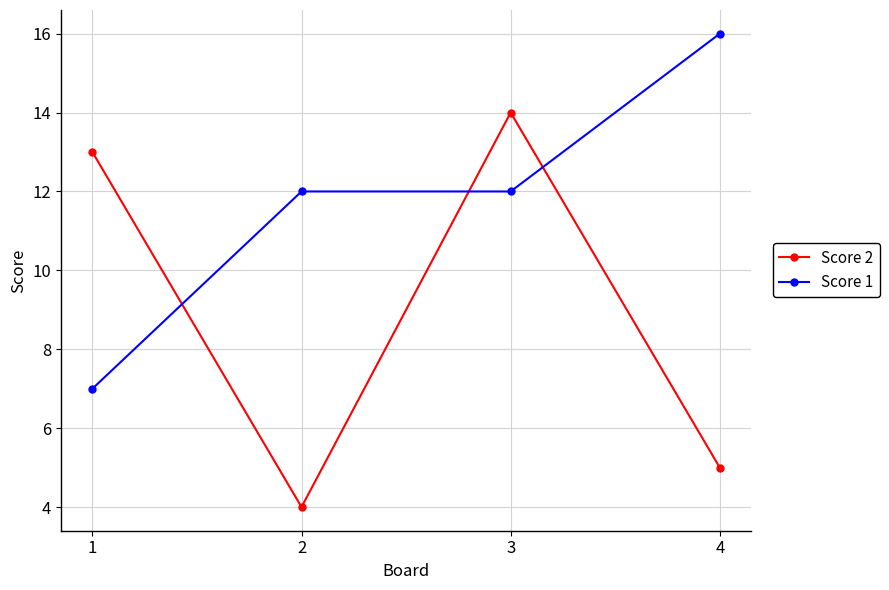

What are all the series names shown in the legend?

Score 2, Score 1